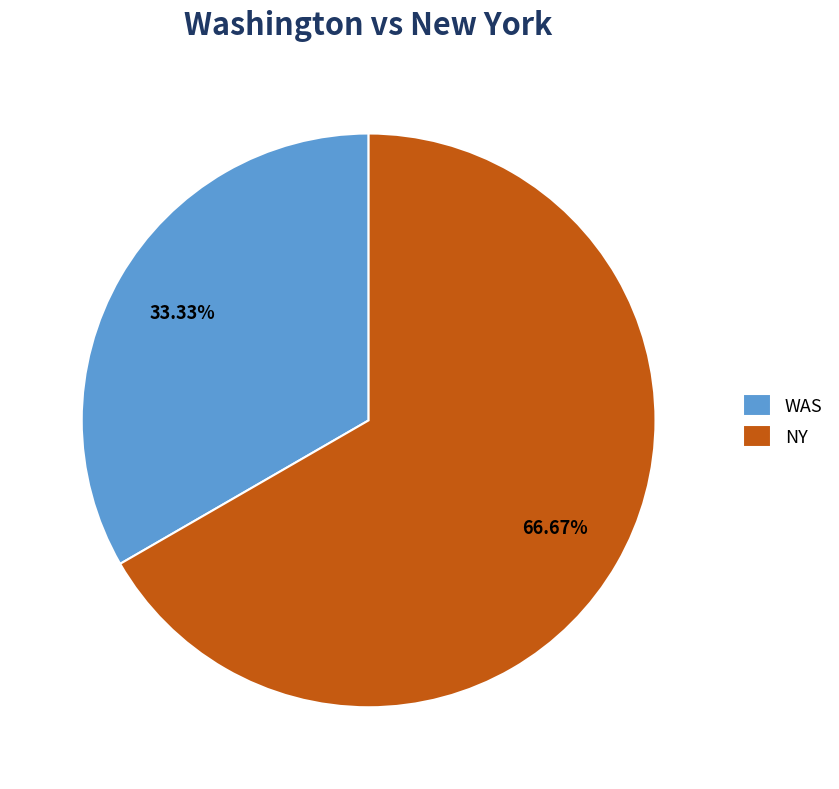

Which has a higher value, NY or WAS?

NY